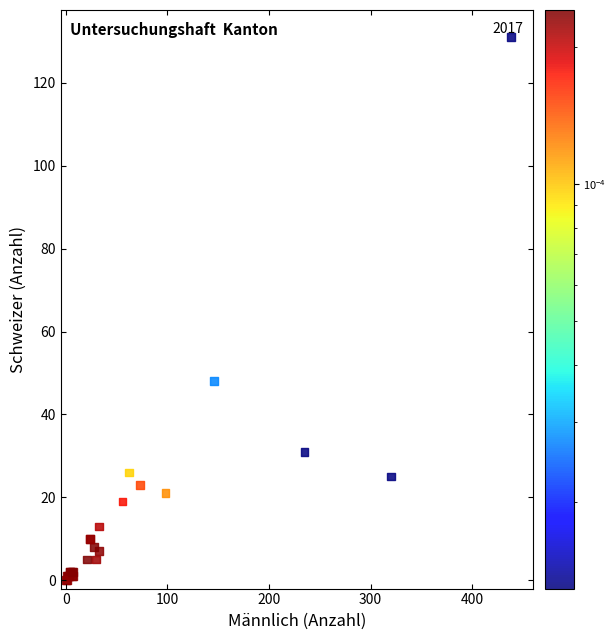

What Y value in the scatter plot is closest to 65?

48